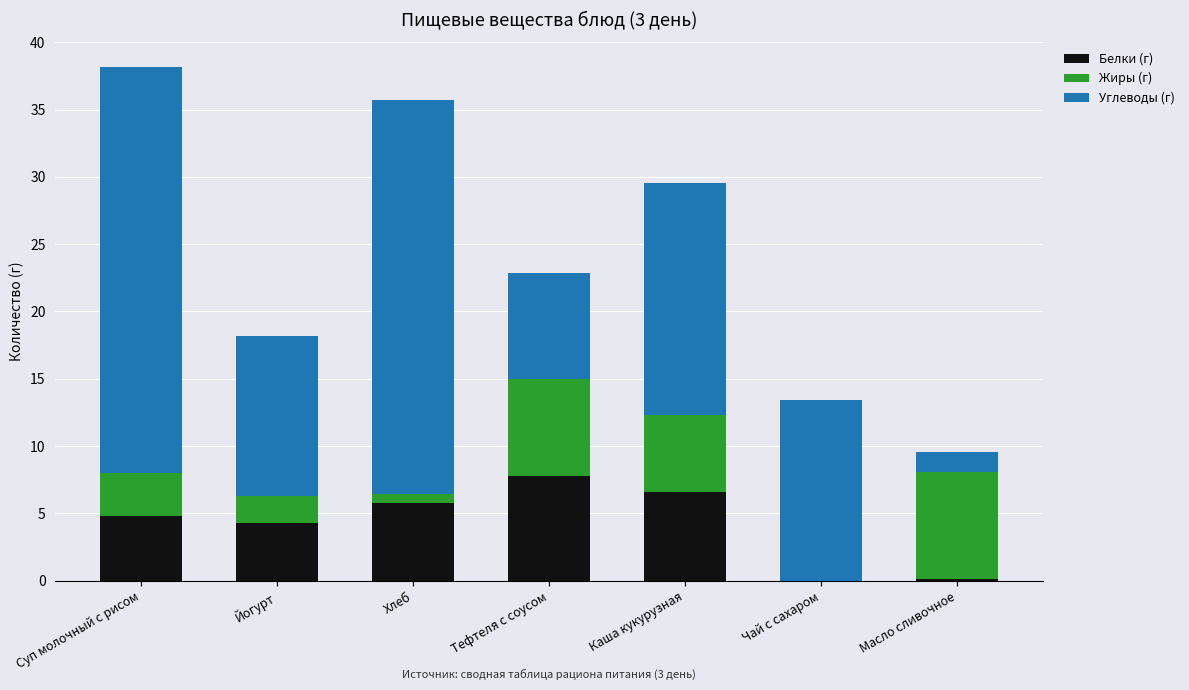

The value of Белки (г) at Чай с сахаром is 4.6. True or false?

False